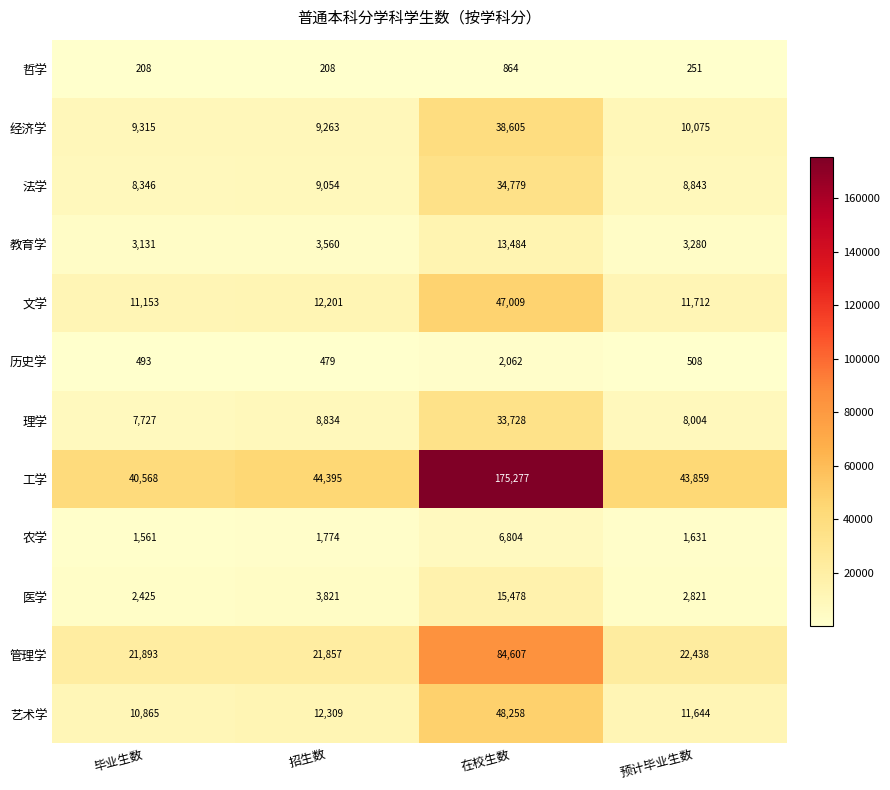

The value of 管理学 at 毕业生数 is 6081. True or false?

False